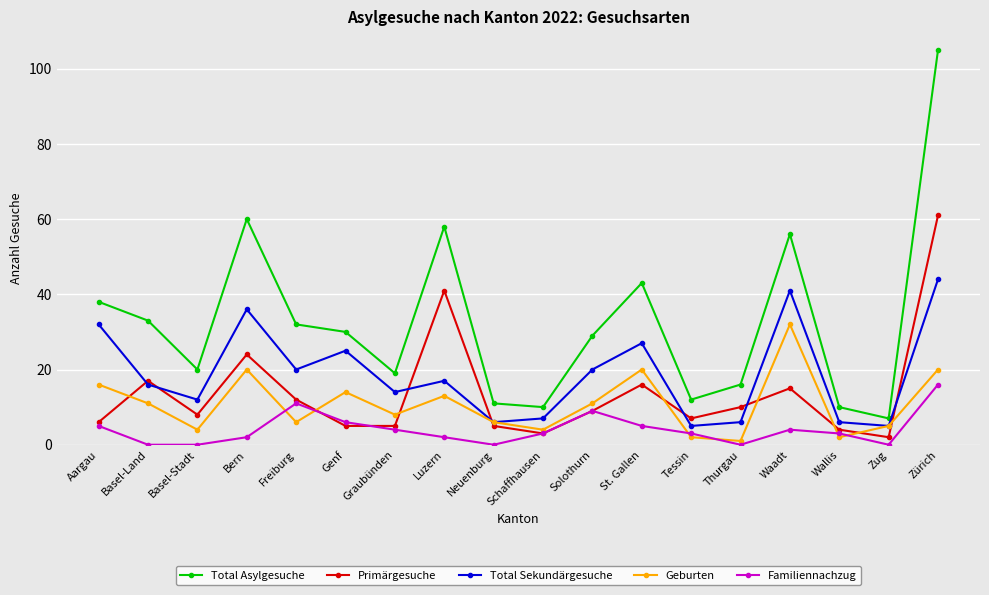

What is the difference between the highest and lowest values at Aargau?

33